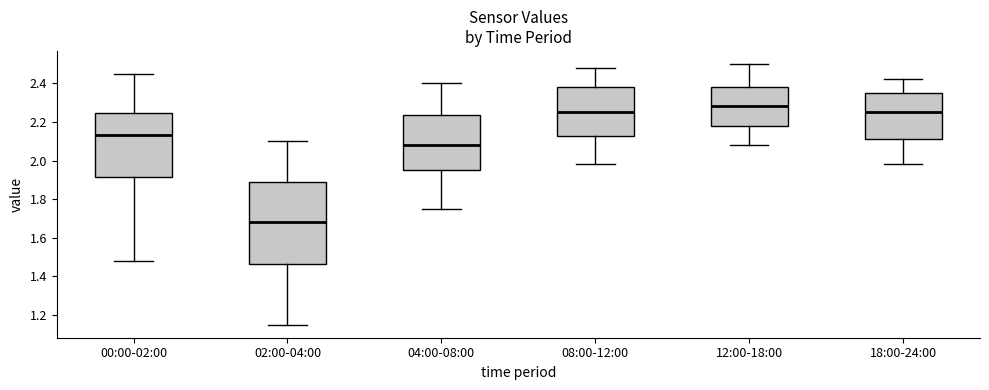

Reading left to right, transcribe this box plot: for each box, give where its median line is, the range the box spans, and where its two whiskers end, as read against the y-axis. The values are not printed on the chart, so give them approximately, as read against the axis.

00:00-02:00: median 2.14, box 1.92 to 2.24, whiskers 1.48 to 2.46
02:00-04:00: median 1.68, box 1.46 to 1.90, whiskers 1.16 to 2.10
04:00-08:00: median 2.08, box 1.96 to 2.24, whiskers 1.76 to 2.40
08:00-12:00: median 2.26, box 2.12 to 2.38, whiskers 1.98 to 2.48
12:00-18:00: median 2.28, box 2.18 to 2.38, whiskers 2.08 to 2.50
18:00-24:00: median 2.26, box 2.12 to 2.36, whiskers 1.98 to 2.42